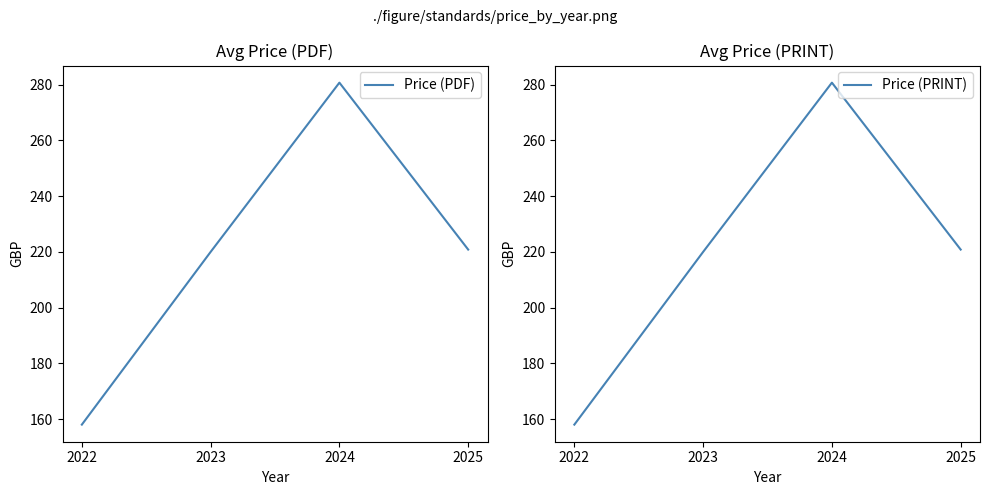

True or false: Price (PDF) has more than 0 points higher than both neighbors.

True